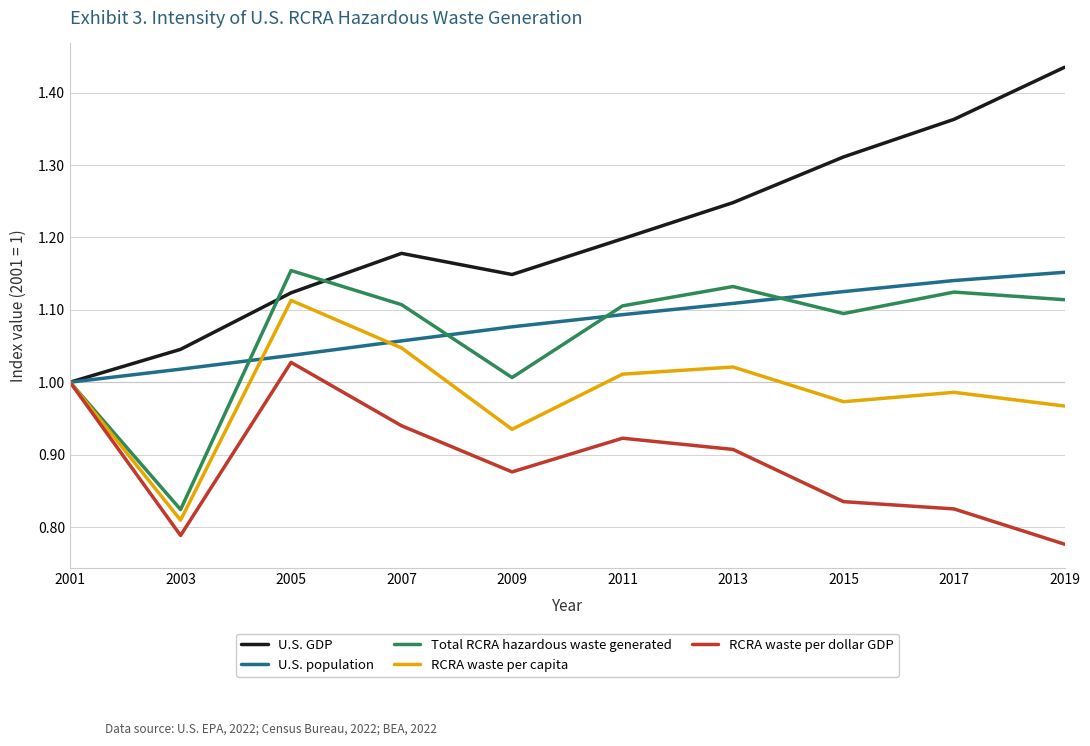

At which label does U.S. GDP reach its minimum?

2001